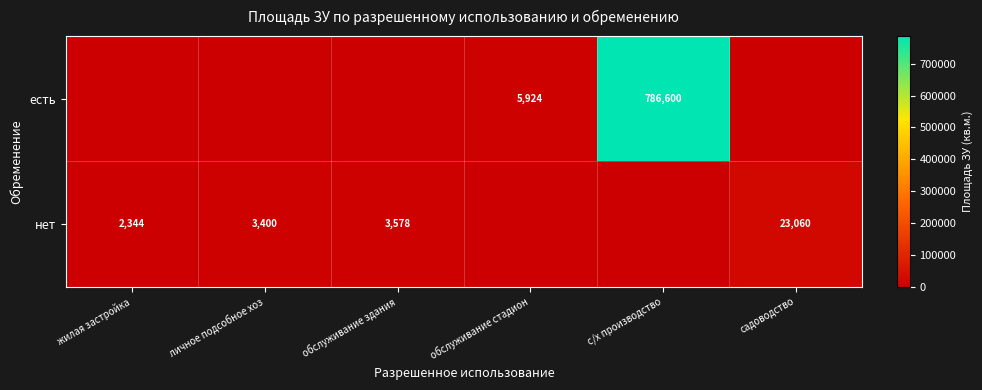

What is the difference between the highest and lowest values at жилая застройка?

2344